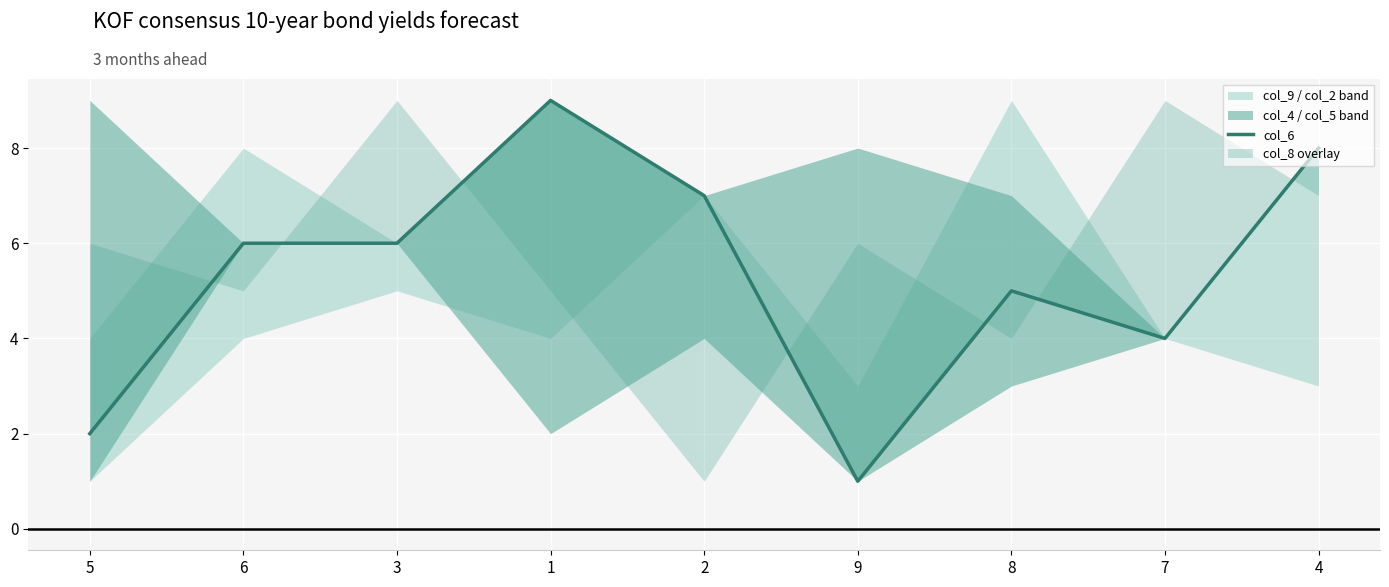

The chart shows a value of 8 at 4. True or false?

True